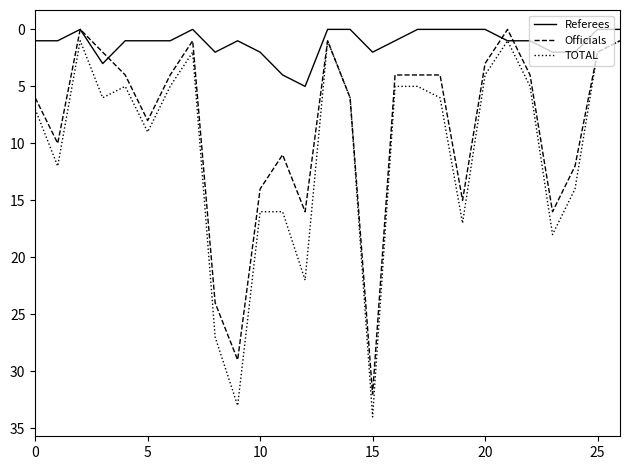

What is the maximum value for TOTAL?

34